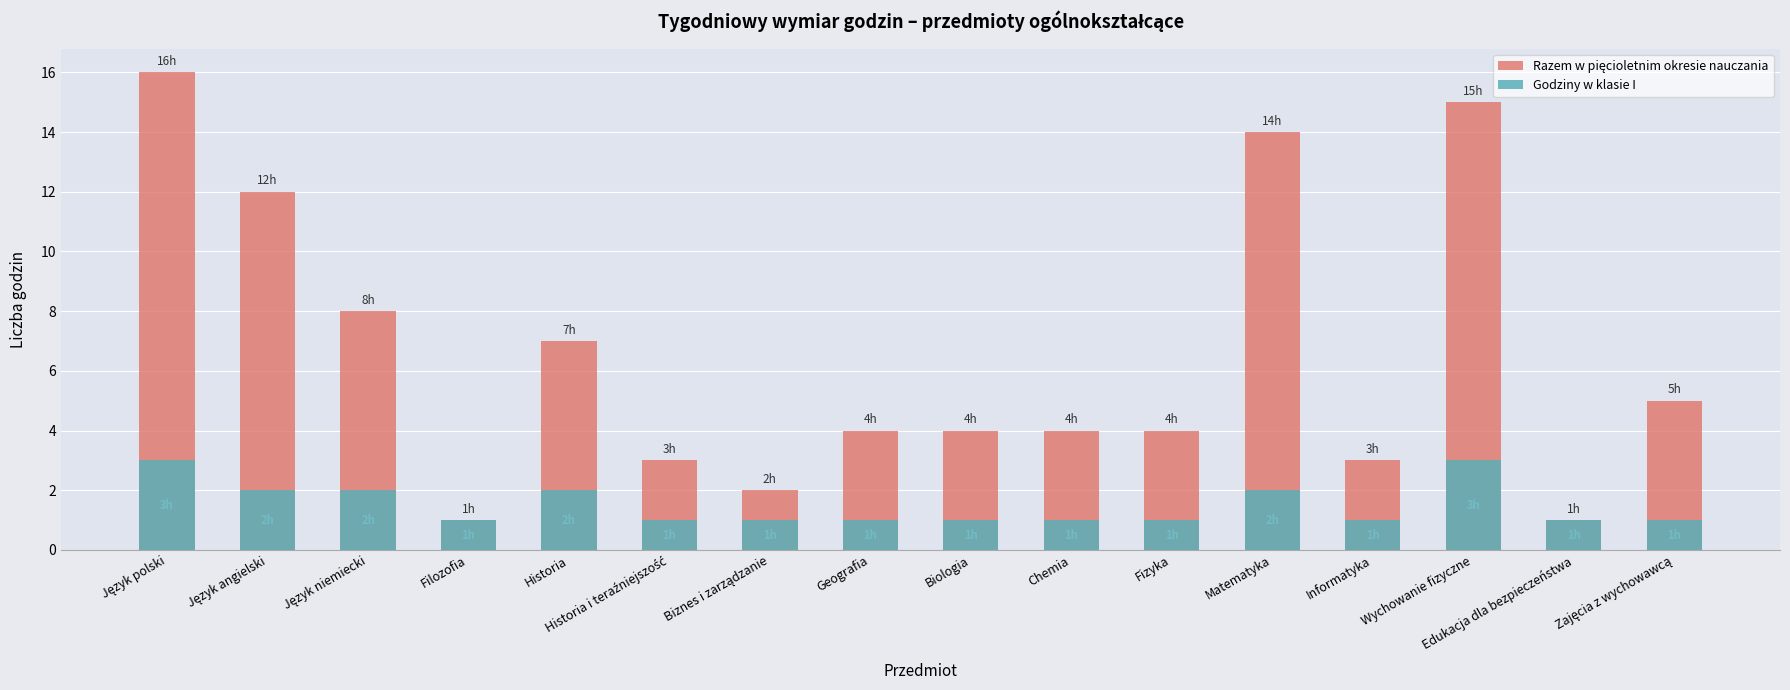

Reading left to right, transcribe all the data shown in this chart.

Razem w pięcioletnim okresie nauczania: Język polski=16	Język angielski=12	Język niemiecki=8	Filozofia=1	Historia=7	Historia i teraźniejszość=3	Biznes i zarządzanie=2	Geografia=4	Biologia=4	Chemia=4	Fizyka=4	Matematyka=14	Informatyka=3	Wychowanie fizyczne=15	Edukacja dla bezpieczeństwa=1	Zajęcia z wychowawcą=5
Godziny w klasie I: Język polski=3	Język angielski=2	Język niemiecki=2	Filozofia=1	Historia=2	Historia i teraźniejszość=1	Biznes i zarządzanie=1	Geografia=1	Biologia=1	Chemia=1	Fizyka=1	Matematyka=2	Informatyka=1	Wychowanie fizyczne=3	Edukacja dla bezpieczeństwa=1	Zajęcia z wychowawcą=1